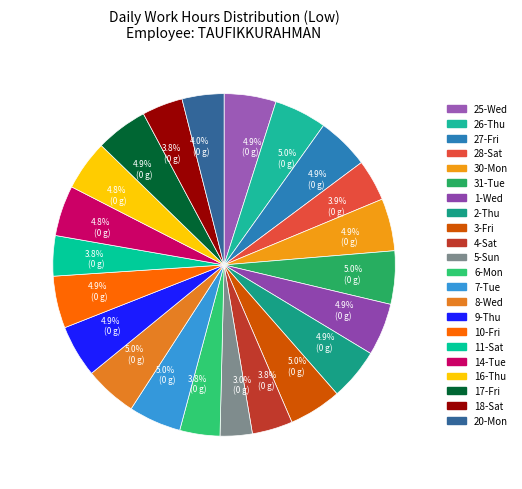

What percentage is NOT represented by 28-Sat?

96.1%